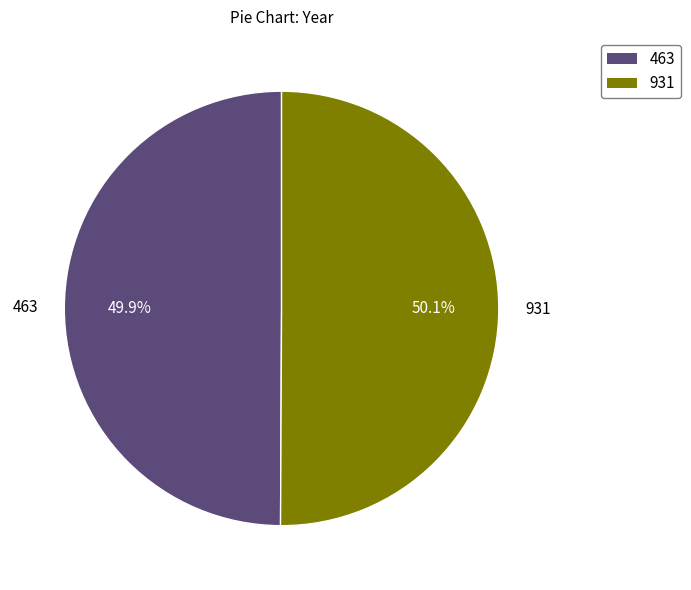

What percentage is the 463 slice, to the nearest percent?

50%